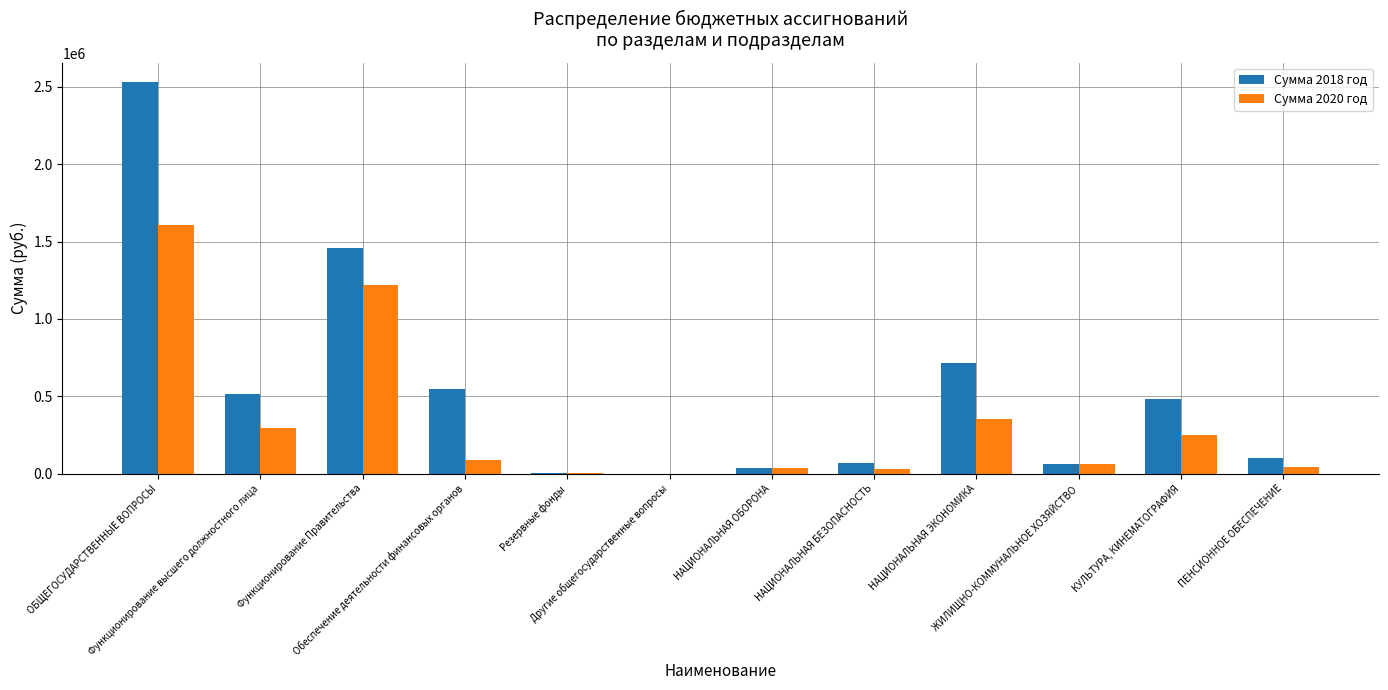

What is the maximum value shown in the chart?

2530299.8